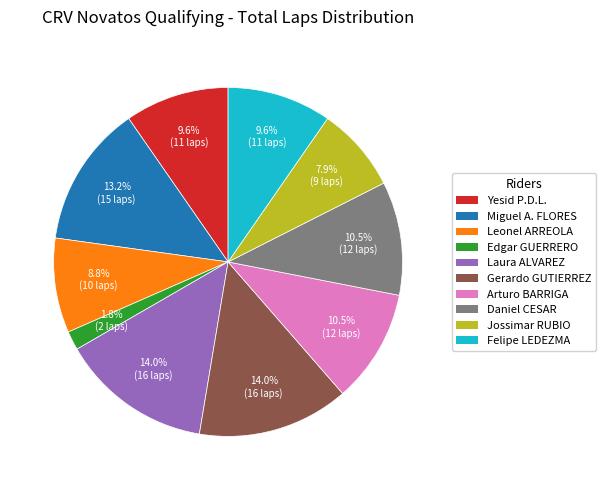

Does any single category account for the majority?

No